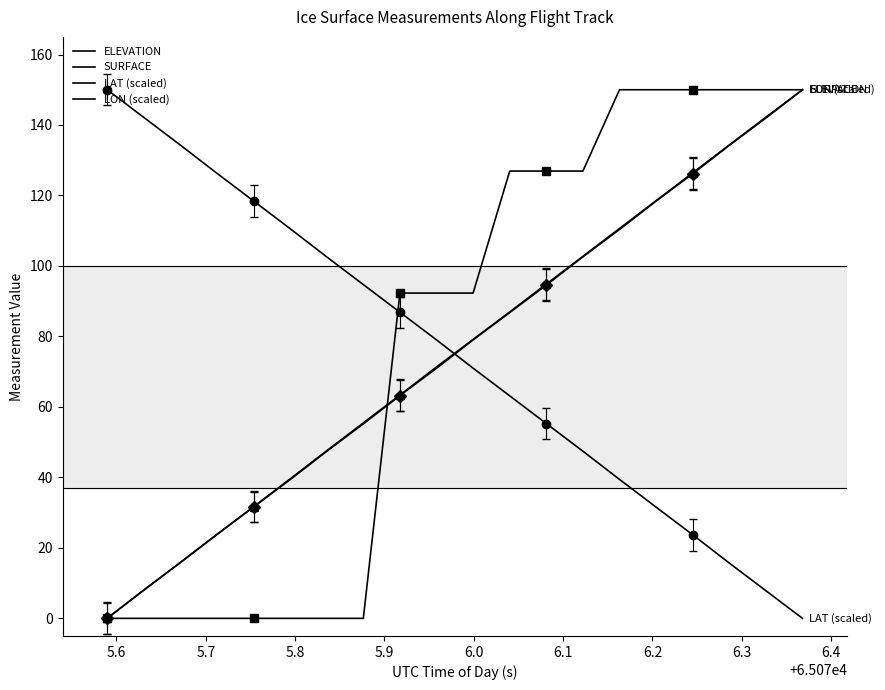

True or false: SURFACE has a value of 33.8 at 6.4.

False